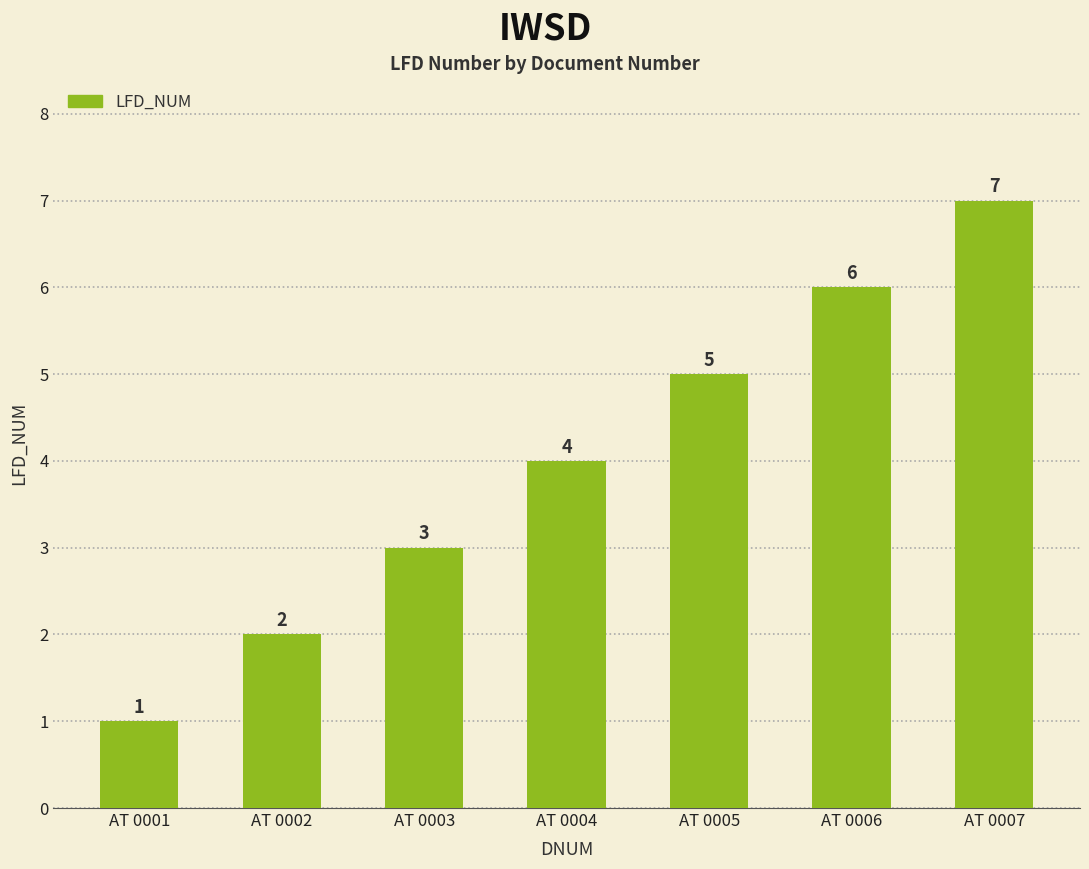

What is the value of the 5th bar from the left?

5